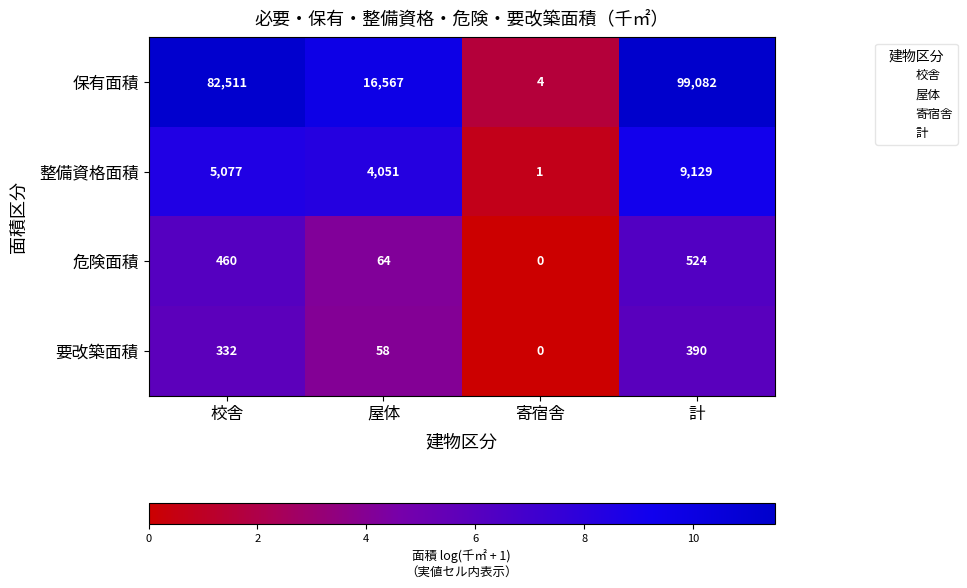

How many data points in 保有面積 are less than 82511?

2